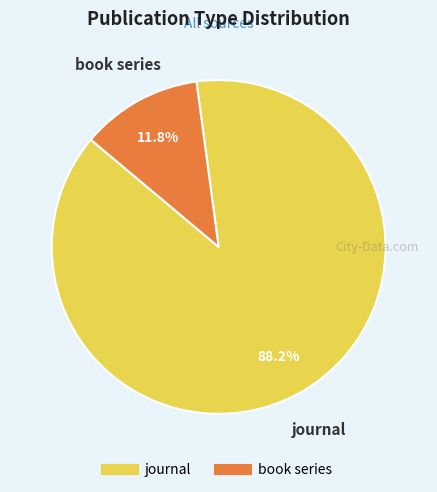

What is the total percentage of journal and book series?

100.0%